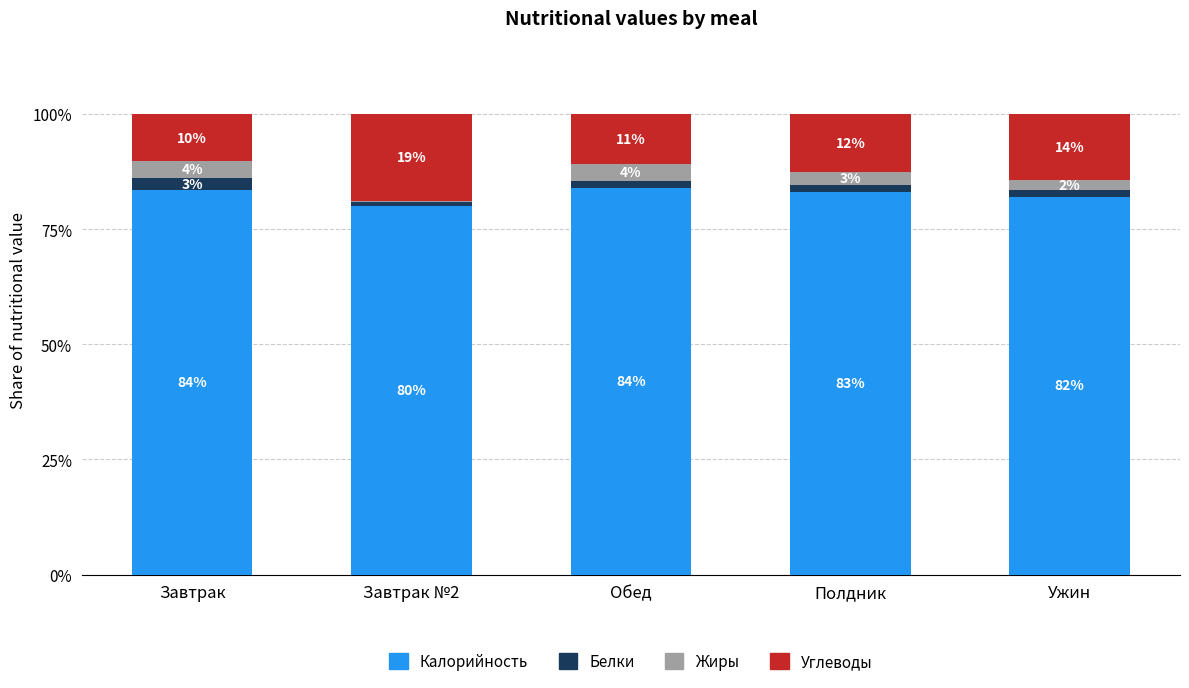

What is the difference between the maximum and minimum values in the Углеводы series?

8.5